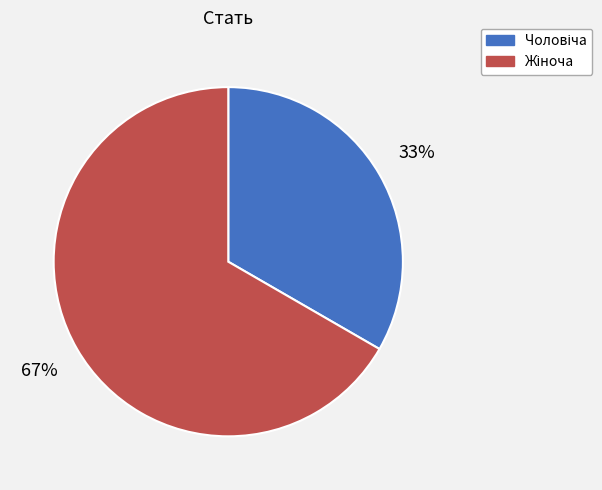

To the nearest percent, what is the average slice percentage?

50%